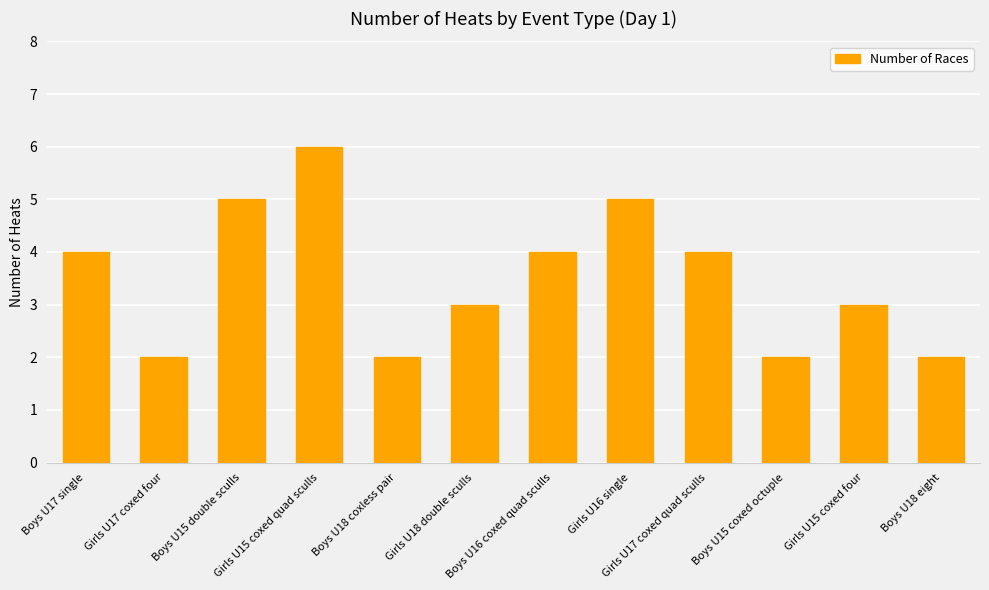

Is it true that the value at Girls U18 double sculls is 3?

True